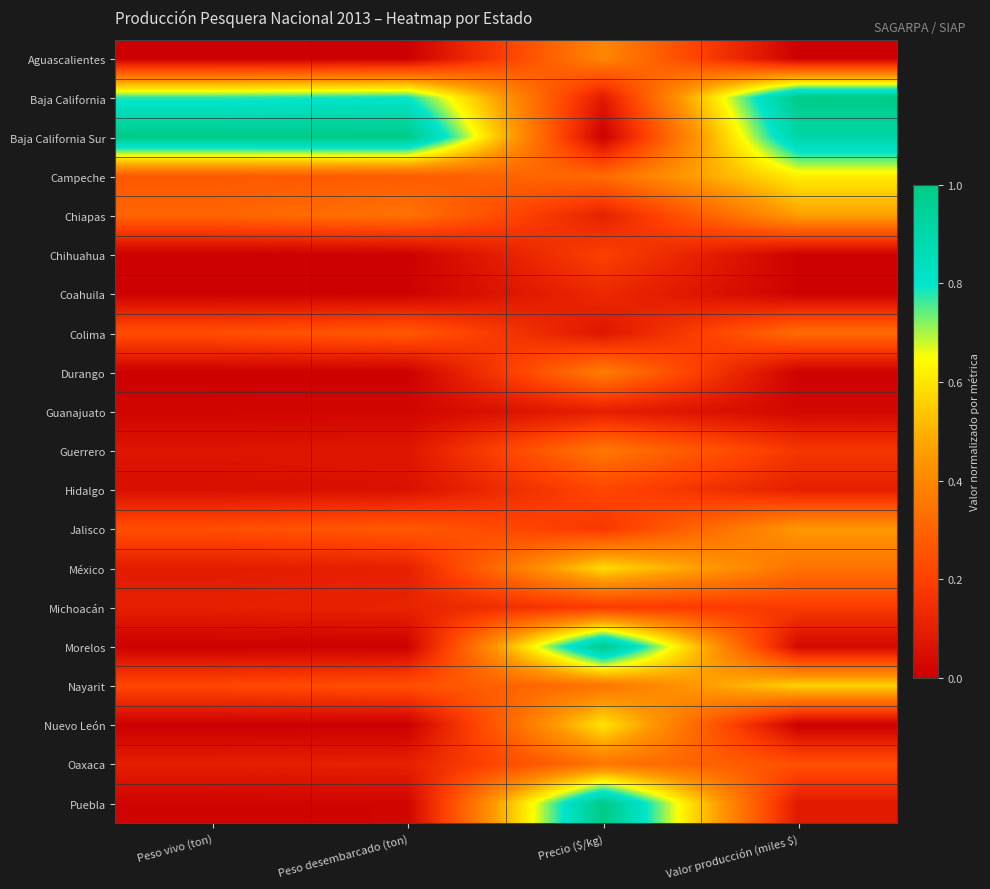

Count the number of categories in the chart.

4